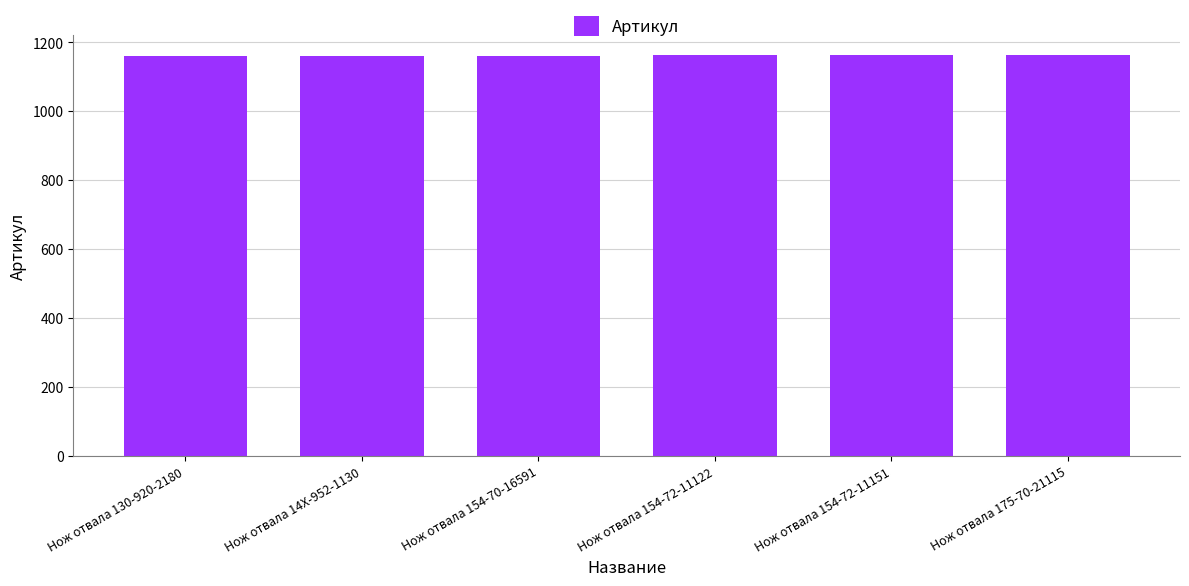

What is the label of the 1st bar from the left?

Нож отвала 130-920-2180